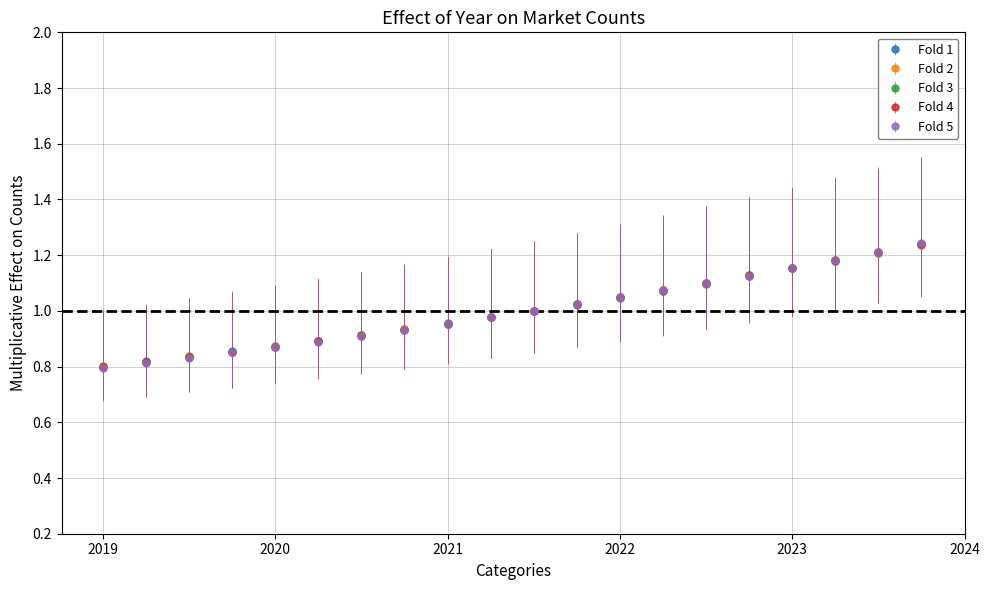

Which series has the largest range (max minus min)?

Fold 5